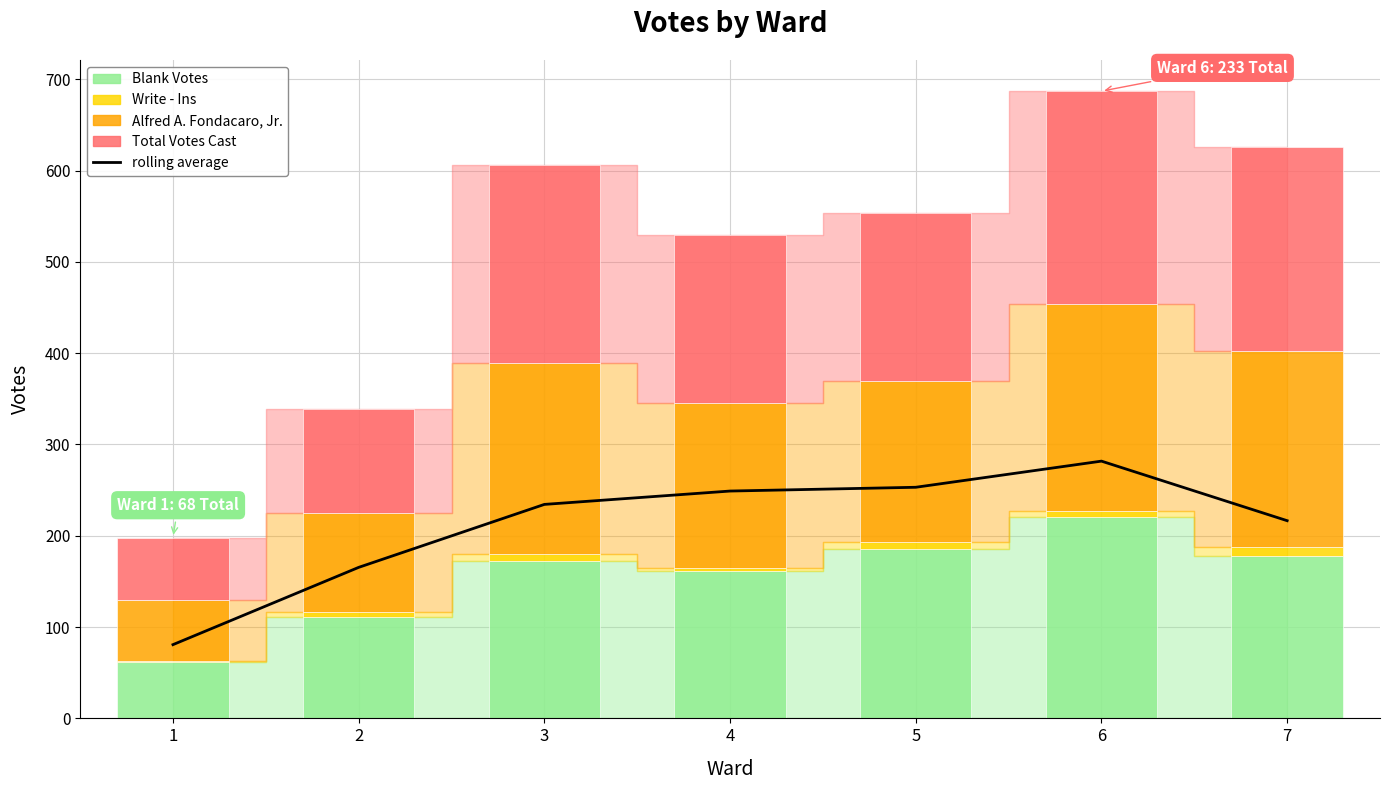

The value of Alfred A. Fondacaro, Jr. at 1 is 29.9. True or false?

False